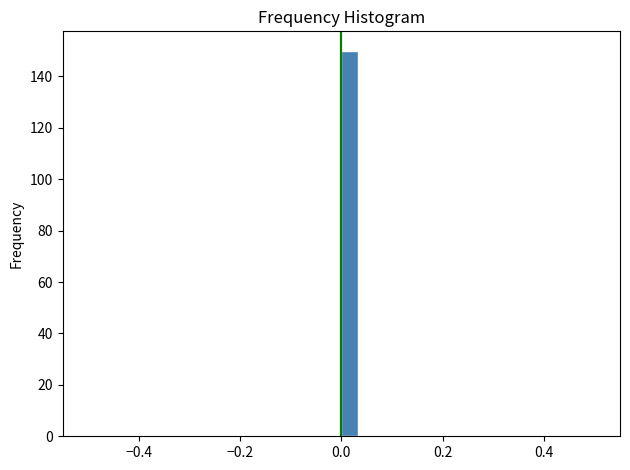

Around what value on the x-axis is the tallest bar? Give the approximate position of its centre, as read against the axis.

0.02